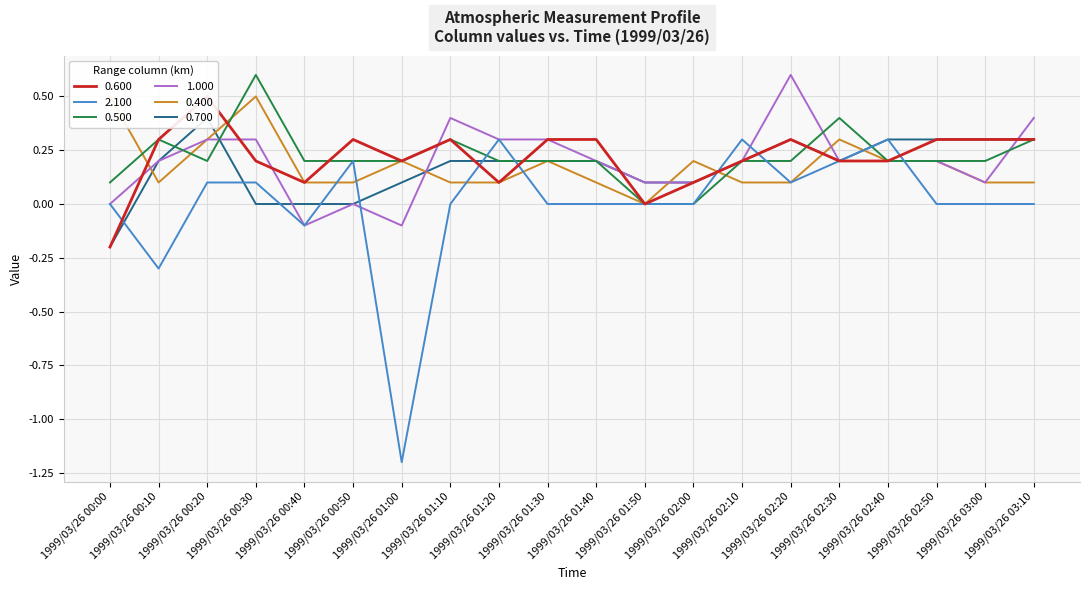

Which series has the largest range (max minus min)?

2.100